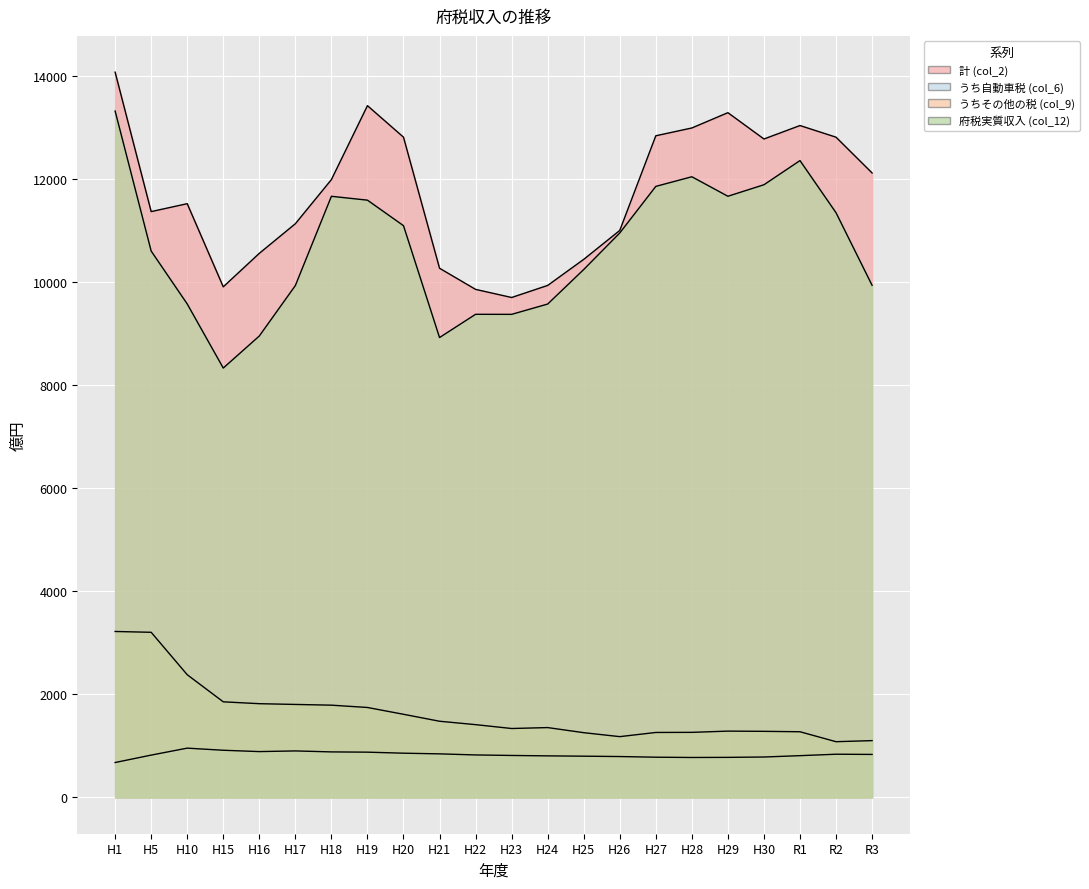

What is the approximate value of 計 (col_2) at H24?

9936.2